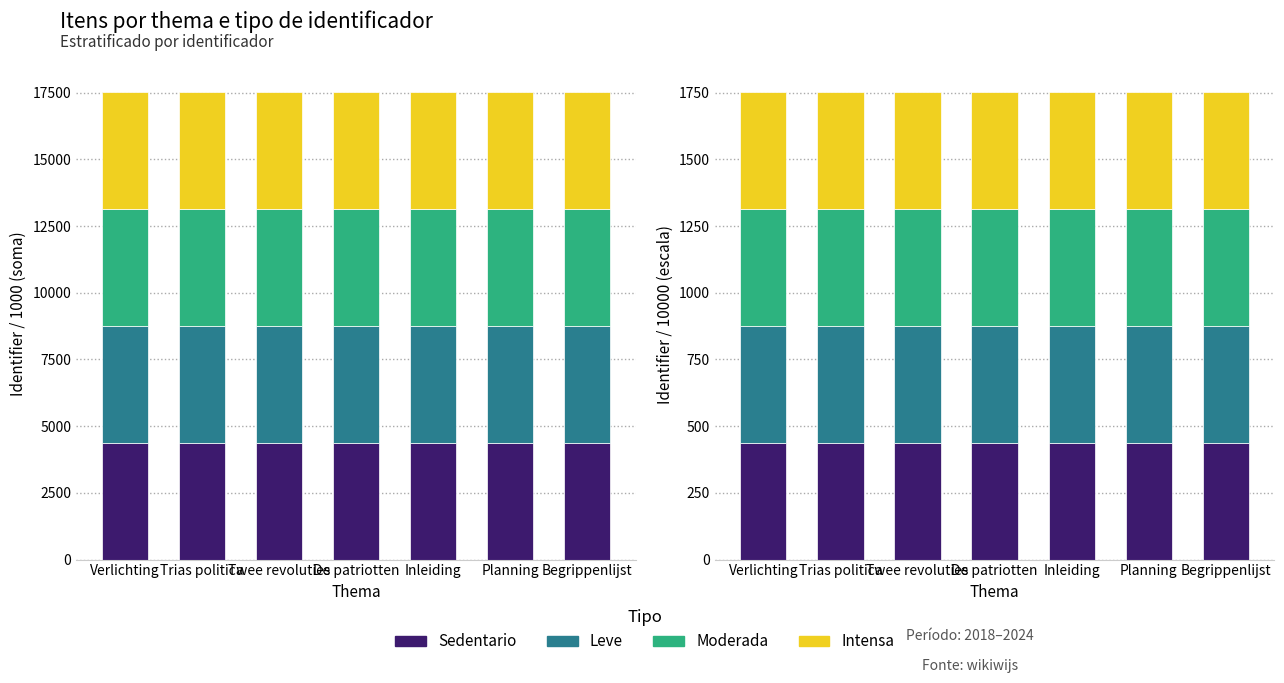

What are all the series names shown in the legend?

Sedentario, Leve, Moderada, Intensa